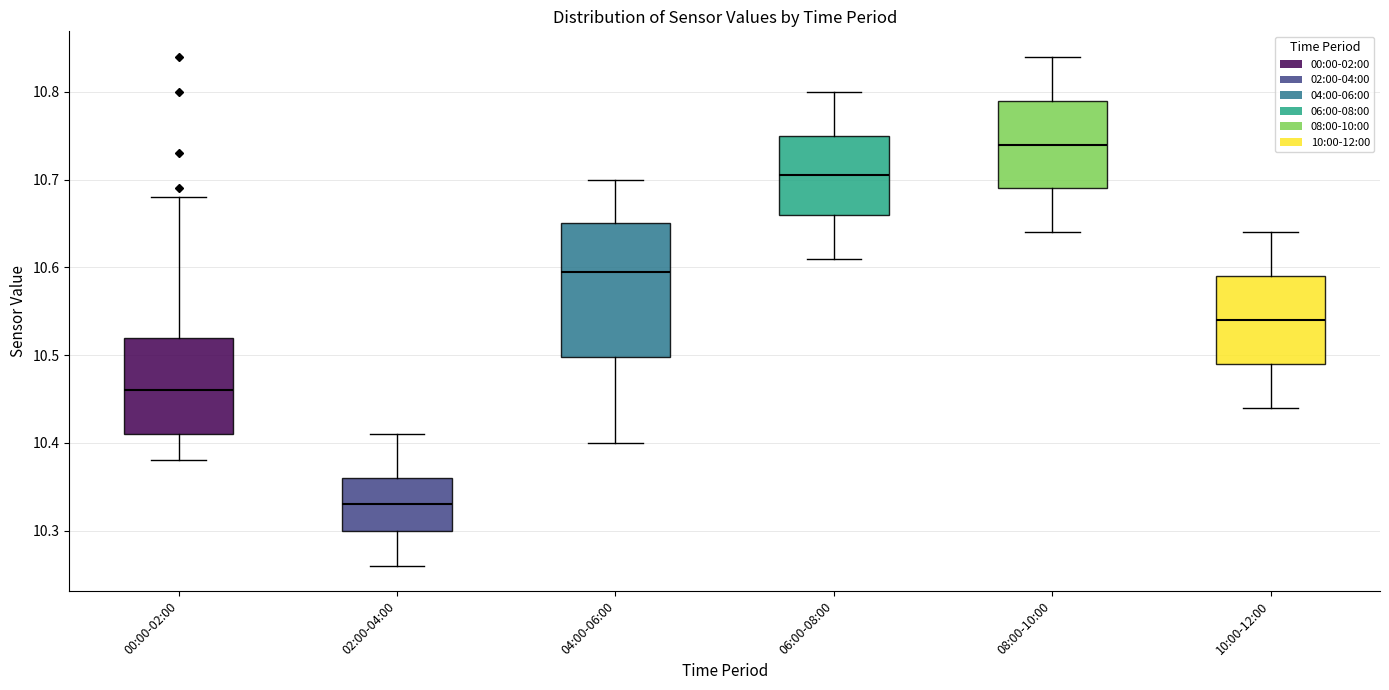

Which box's median line is the lowest?

02:00-04:00